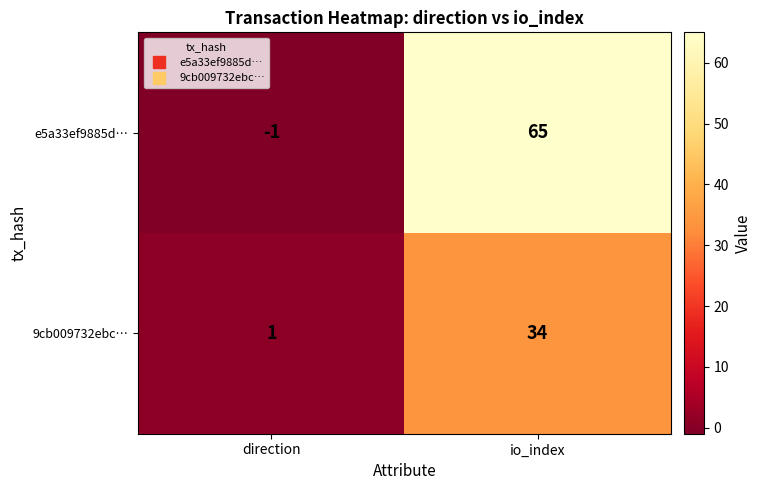

At which category does the chart reach its minimum across all series?

direction